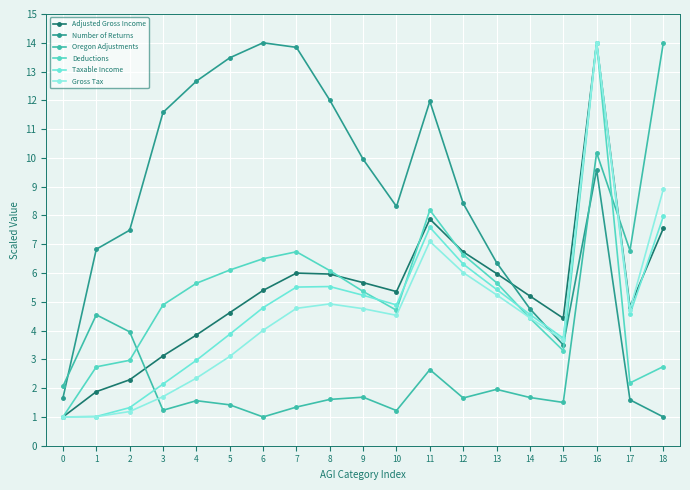

How many series are shown in this chart?

6